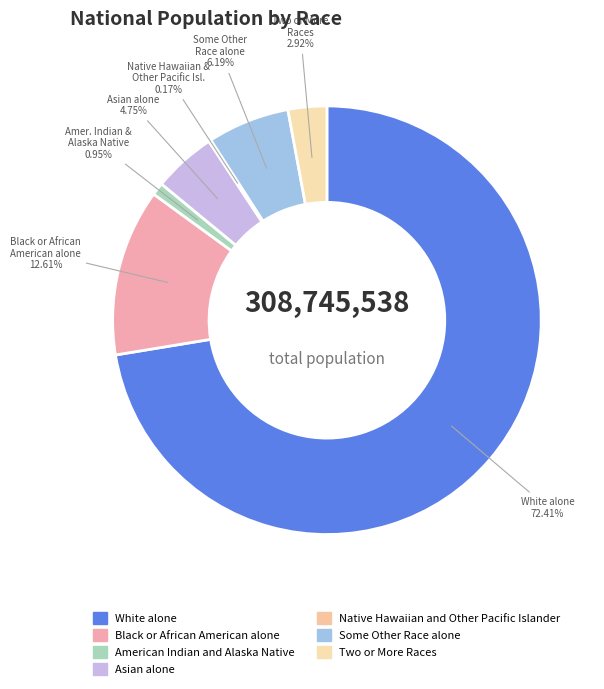

Is the sum of Some Other Race alone and American Indian and Alaska Native greater than half?

No